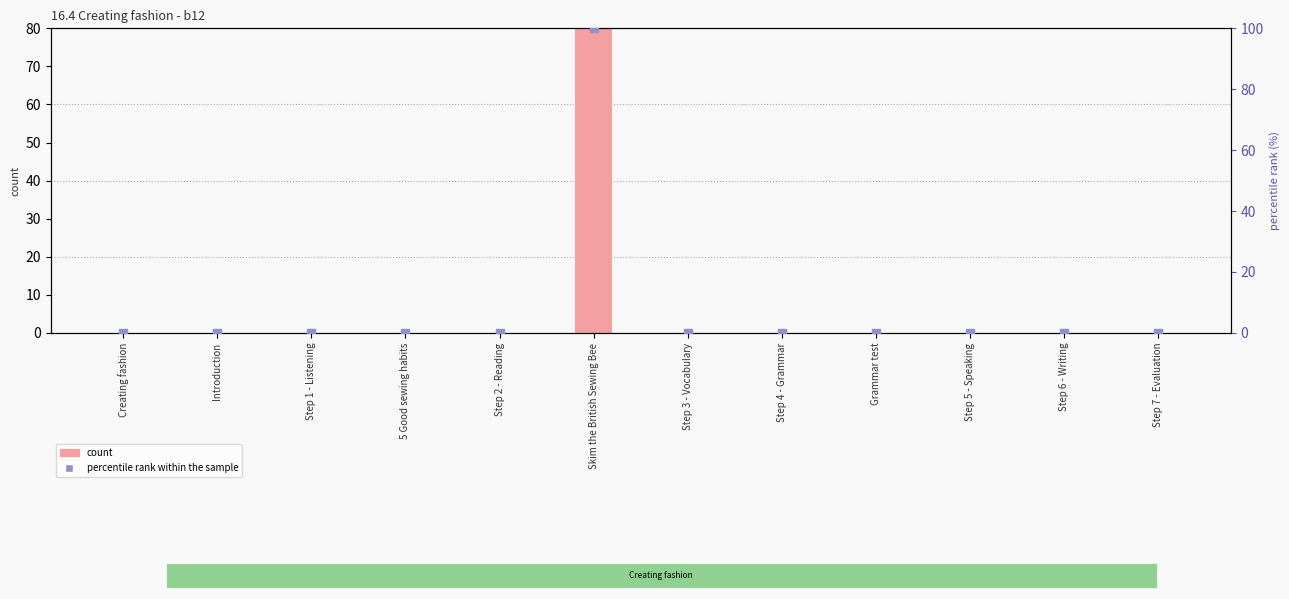

Which series has the largest Y range (max minus min)?

percentile rank within the sample